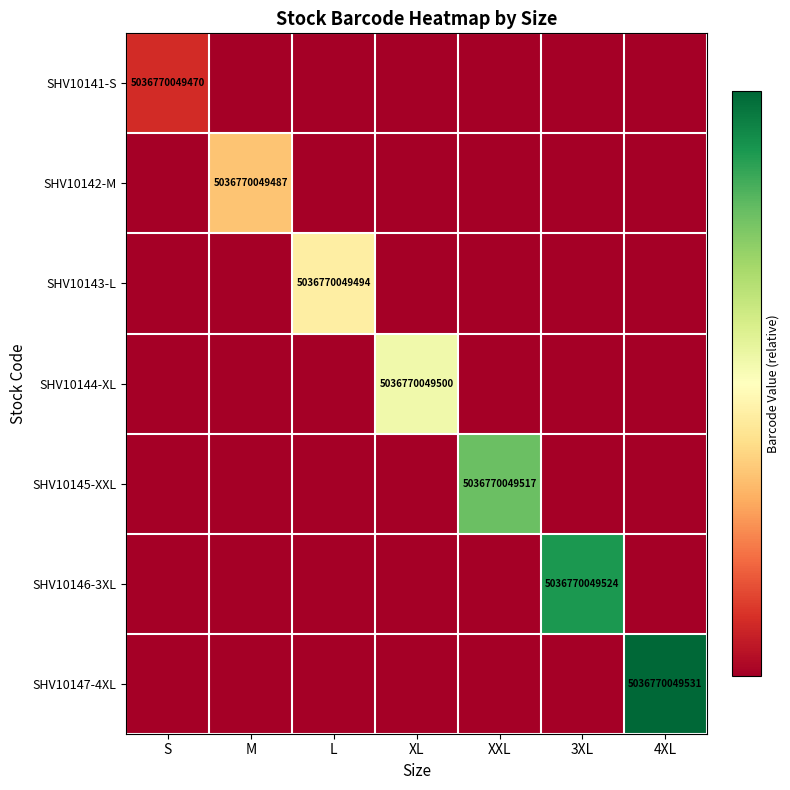

The SHV10141-S series shows 2528602496953.8 at S. True or false?

False